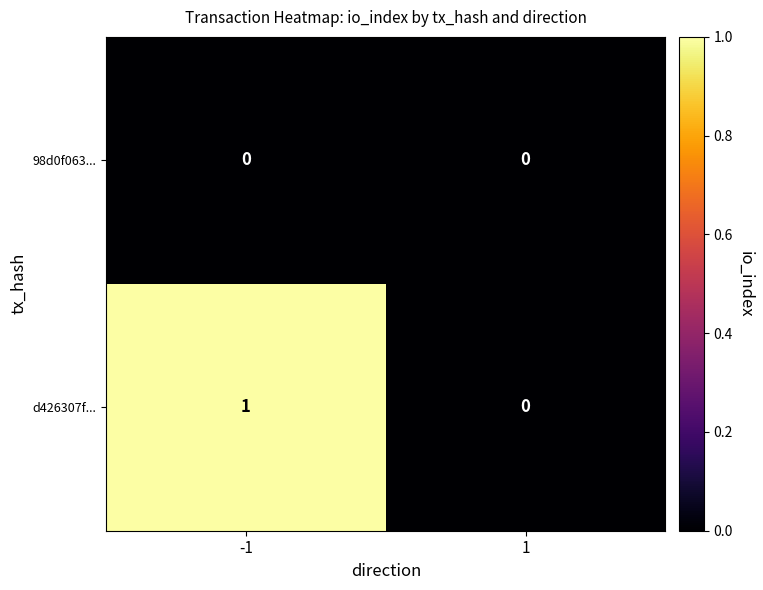

Between -1 and 1, which series saw the biggest shift?

d426307f...